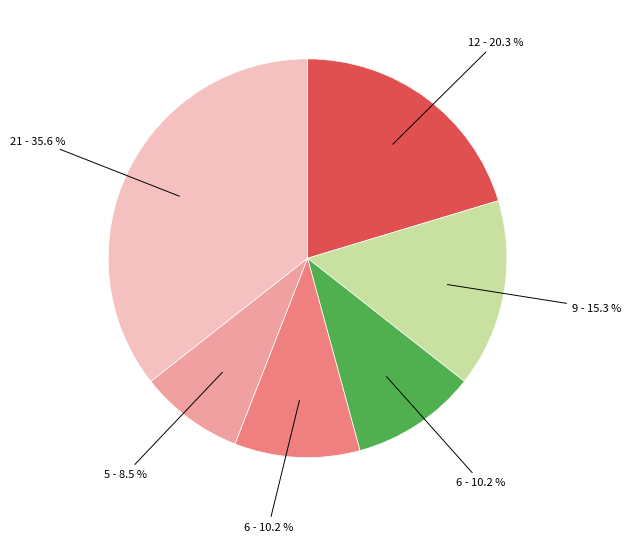

Does any single category account for the majority?

No